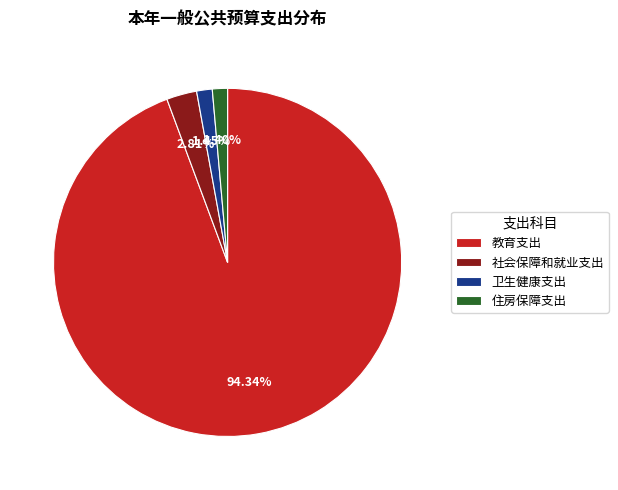

What percentage is the 住房保障支出 slice, to the nearest percent?

1%